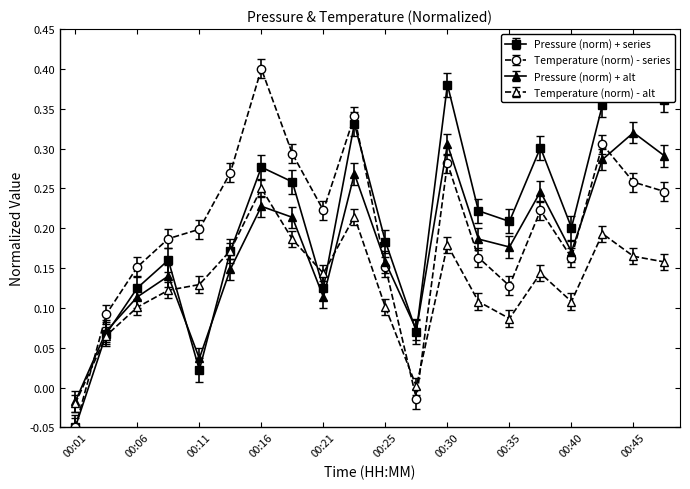

How many times do pressure and temperature cross each other?

1